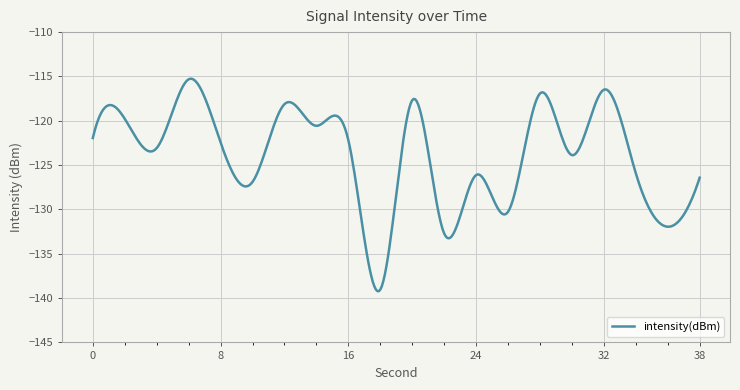

What is the minimum value shown in the chart?

-139.2